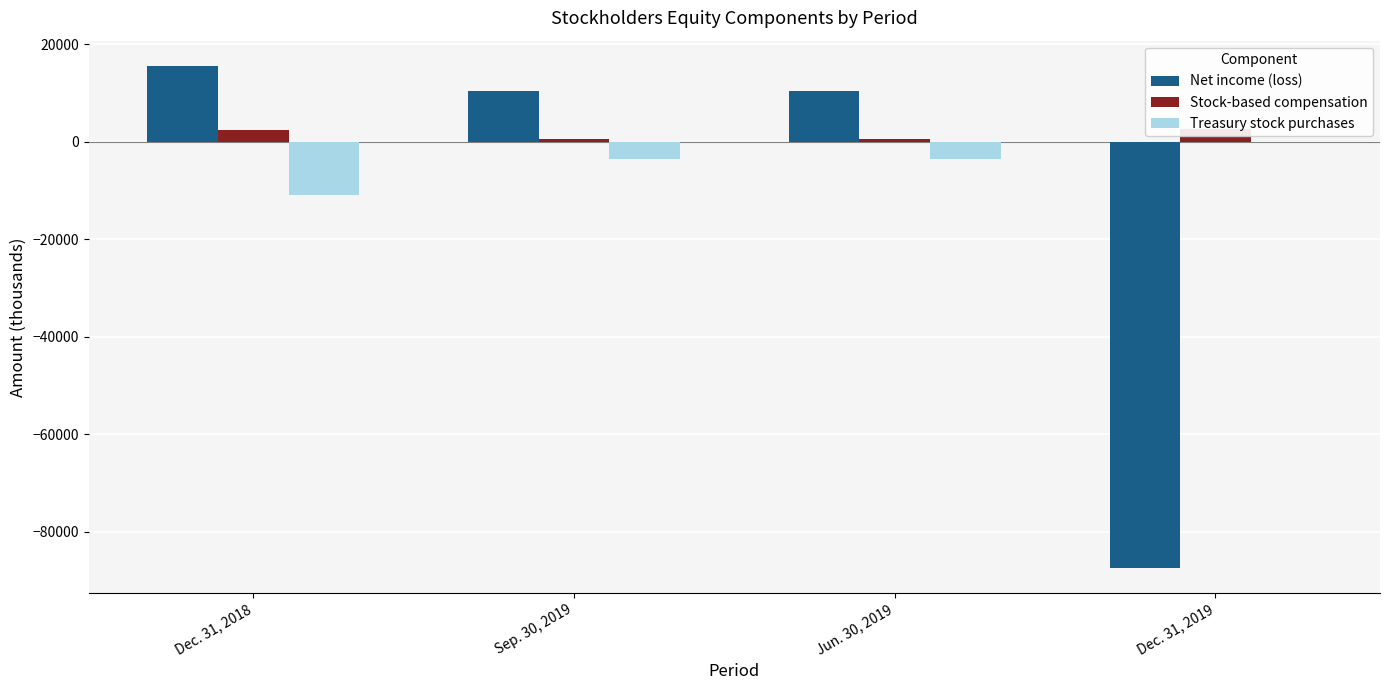

At which label does Stock-based compensation reach its minimum?

Sep. 30, 2019